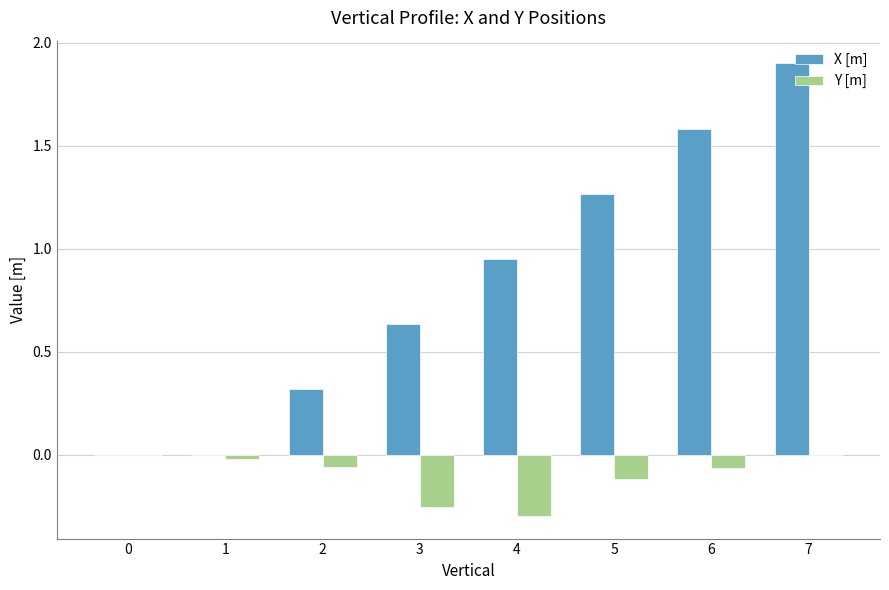

How many groups of bars are there?

8